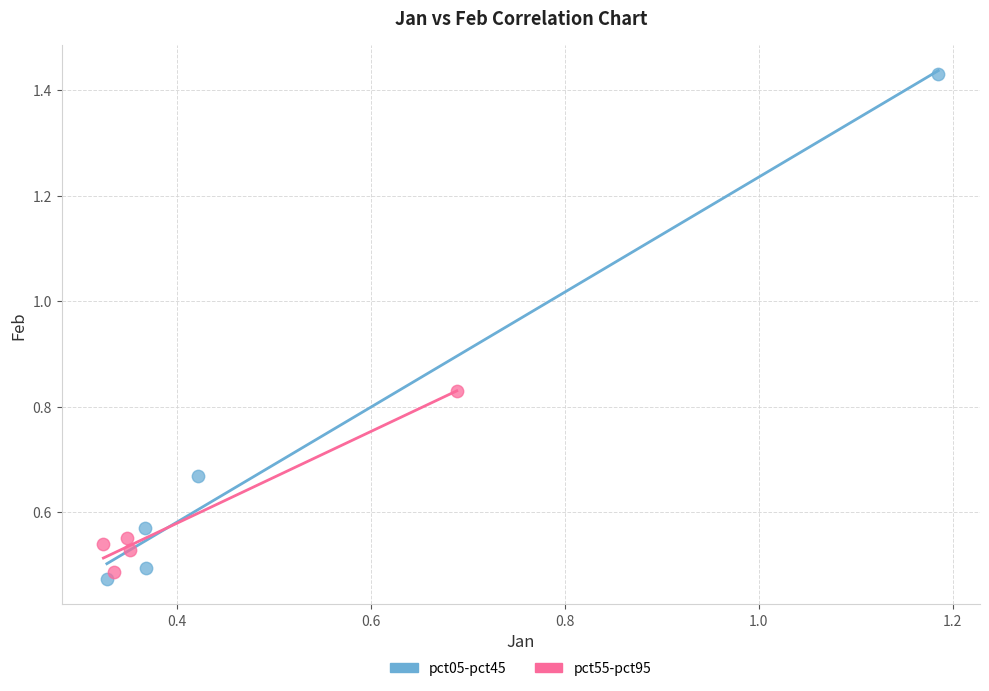

Which series contains the highest Y value?

pct05-pct45